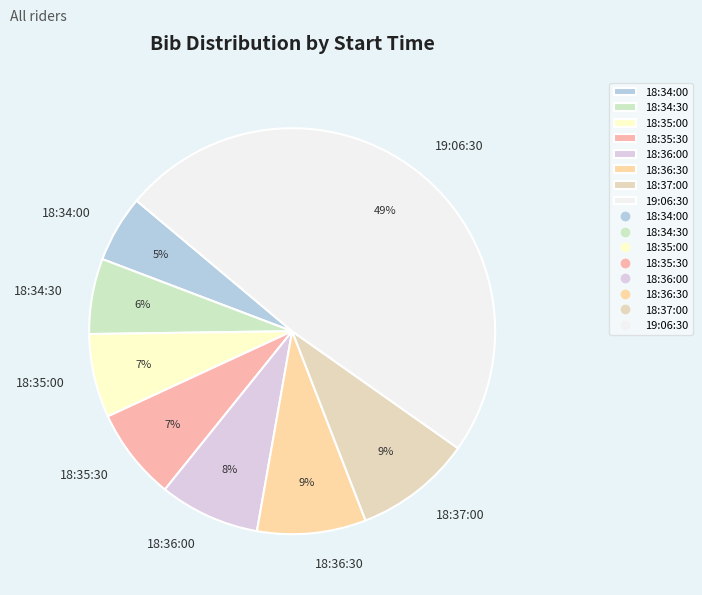

Count the number of slices in the pie.

8